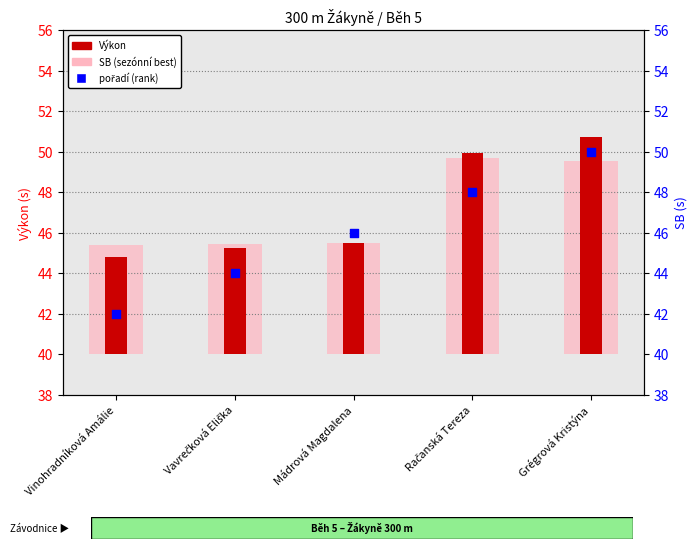

What are all the series names shown in the legend?

Výkon, SB, pořadí (rank)